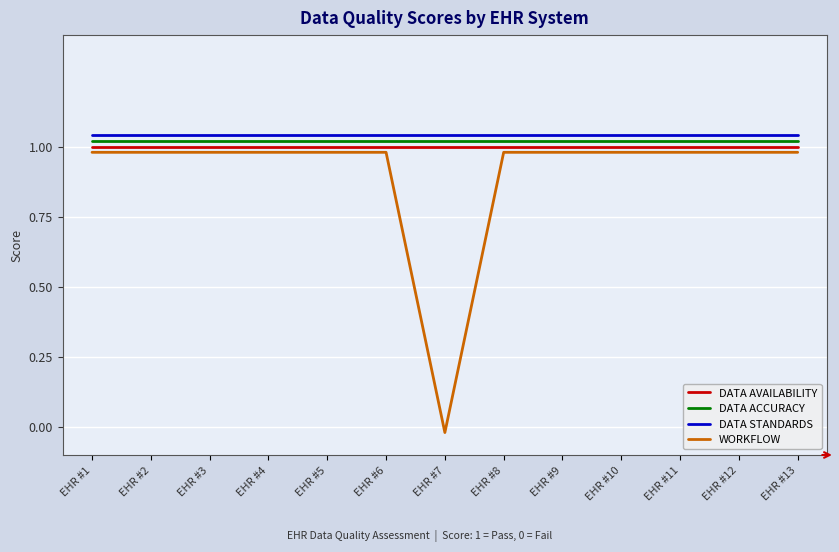

Reading left to right, list all the values displayed in this chart.

DATA AVAILABILITY: 1.0	1.0	1.0	1.0	1.0	1.0	1.0	1.0	1.0	1.0	1.0	1.0	1.0
DATA ACCURACY: 1.0	1.0	1.0	1.0	1.0	1.0	1.0	1.0	1.0	1.0	1.0	1.0	1.0
DATA STANDARDS: 1.0	1.0	1.0	1.0	1.0	1.0	1.0	1.0	1.0	1.0	1.0	1.0	1.0
WORKFLOW: 1.0	1.0	1.0	1.0	1.0	1.0	-0.0	1.0	1.0	1.0	1.0	1.0	1.0